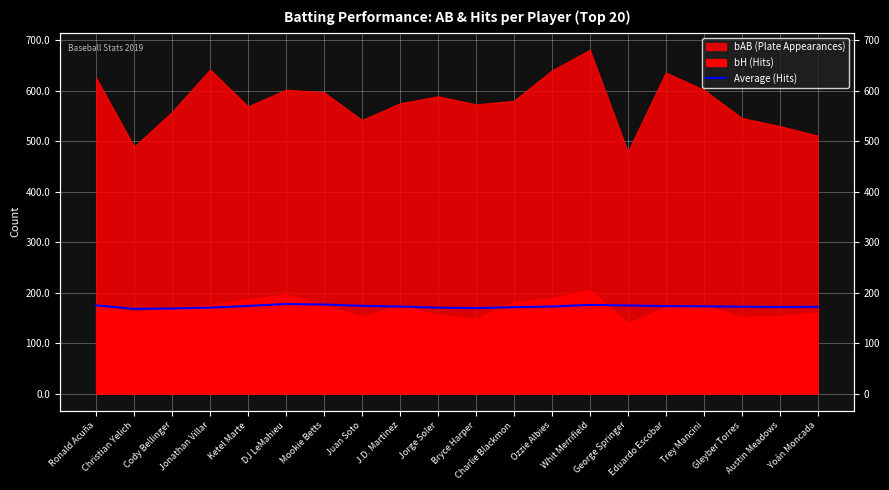

Is it true that the value at Juan Soto is 174.0?

True